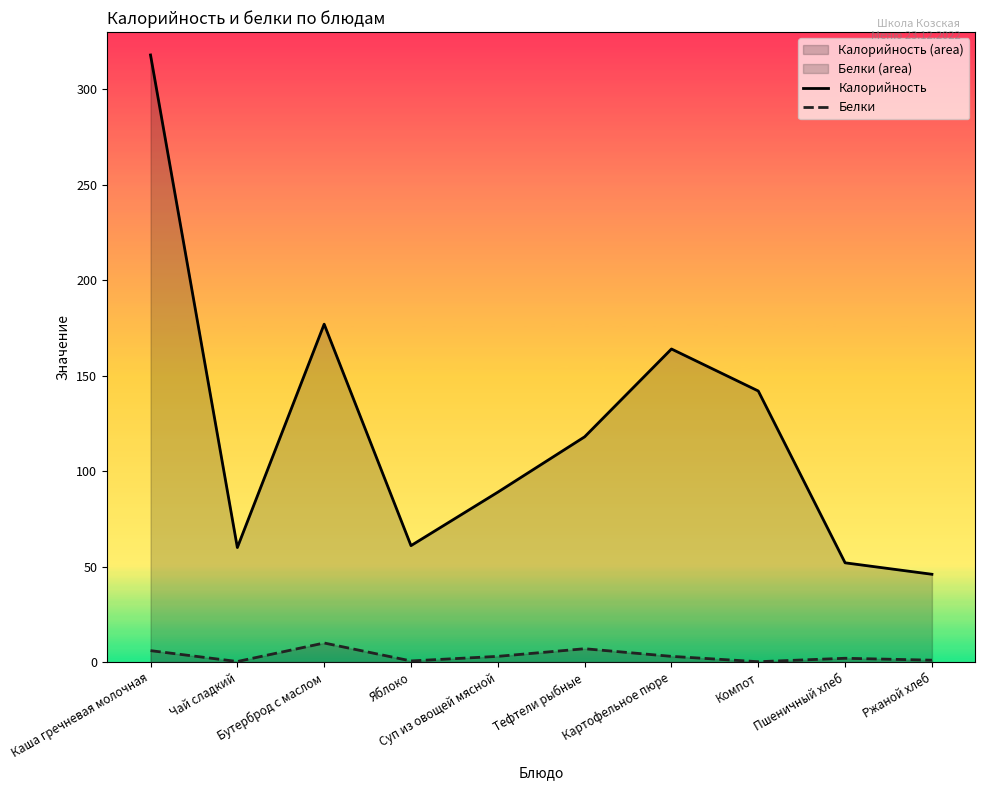

Between Бутерброд с маслом and Ржаной хлеб, which series saw the biggest shift?

Калорийность